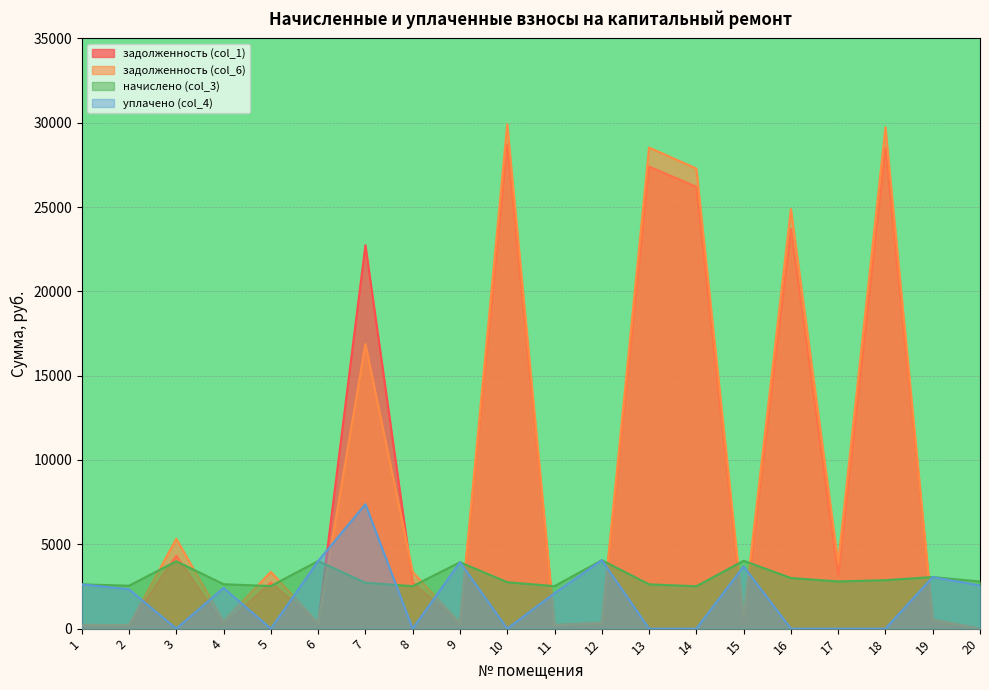

At which category does уплачено (col_4) reach its first local valley?

3